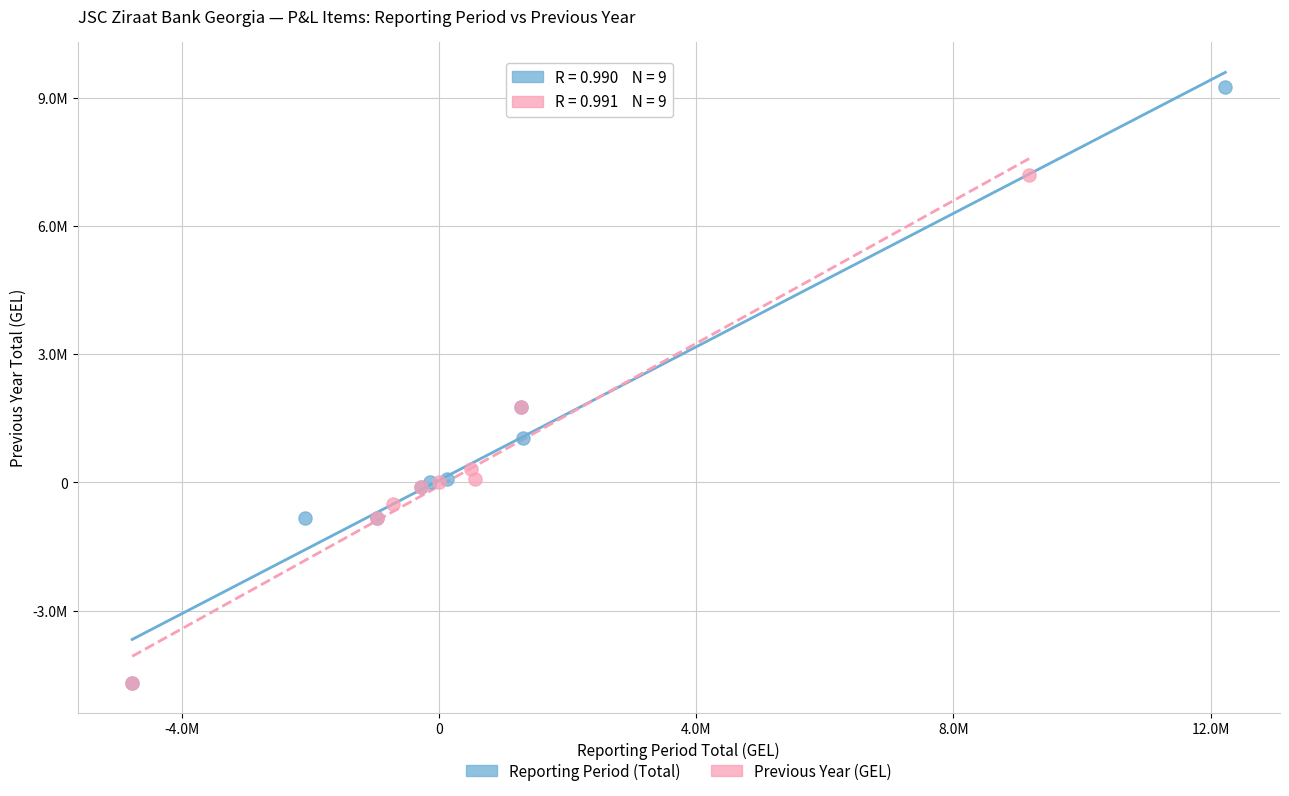

Which series has the widest spread of Y values?

Reporting Period (Total)